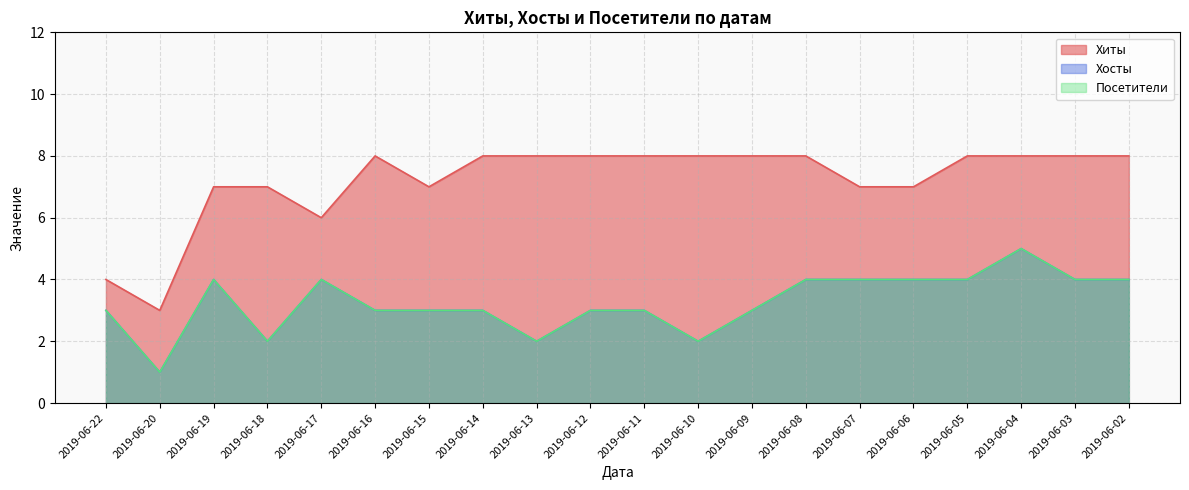

Between 2019-06-15 and 2019-06-04, which is larger?

2019-06-04